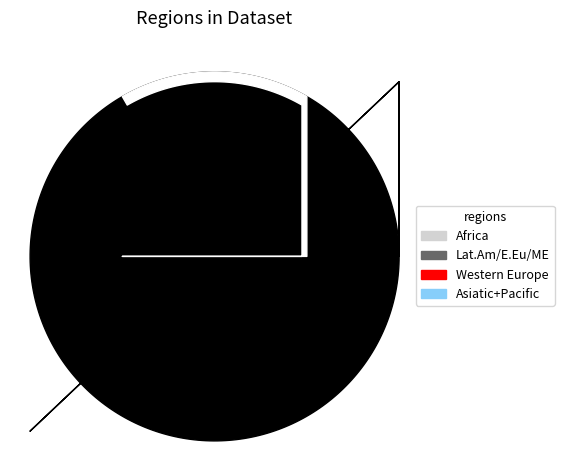

Is there a majority slice in this chart?

No